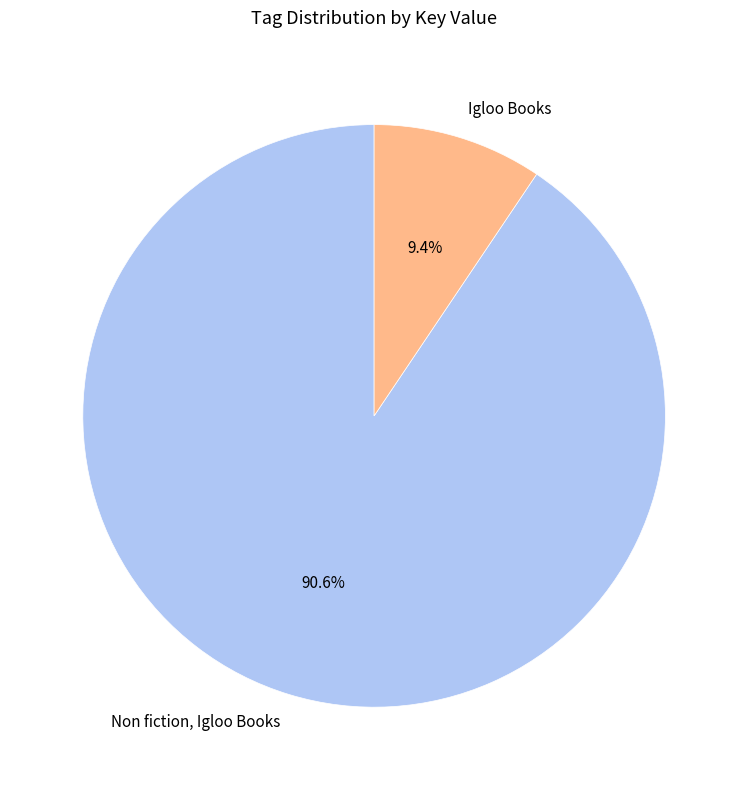

Is there a majority slice in this chart?

Yes